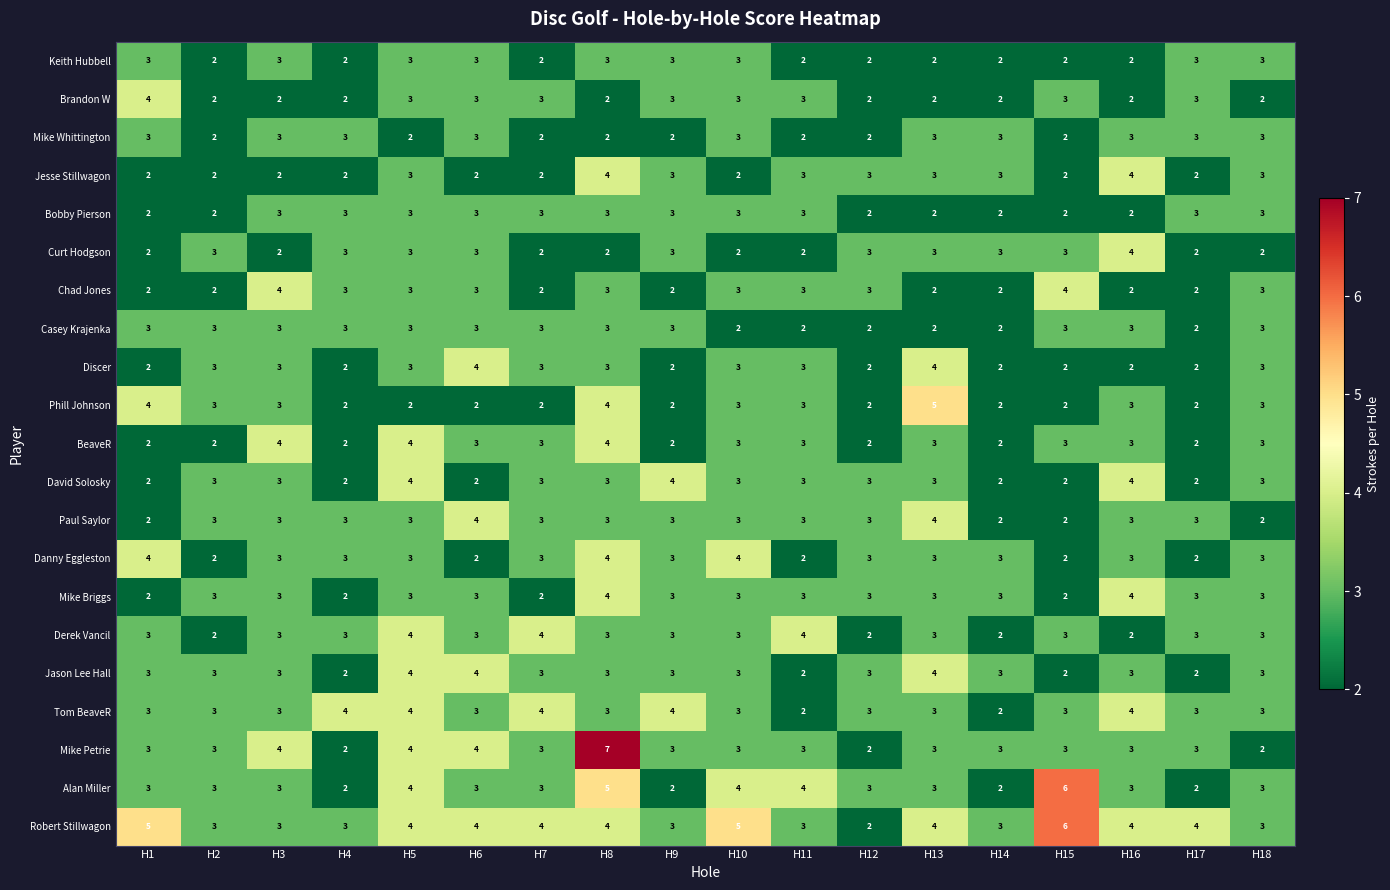

What is the total value across all series at H7?

59